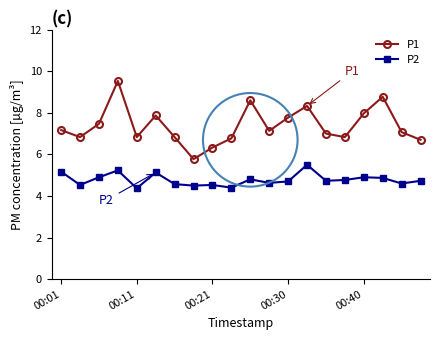

Does the chart display data point markers on the line(s)?

Yes